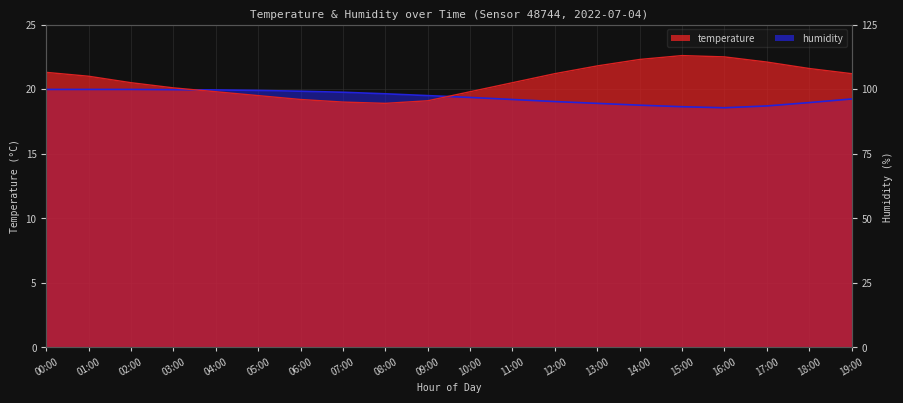

Reading left to right, extract all data points from this chart.

temperature: 21.3	21.0	20.5	20.1	19.8	19.5	19.2	19.0	18.9	19.1	19.8	20.5	21.2	21.8	22.3	22.6	22.5	22.1	21.6	21.2
humidity: 20.0	20.0	20.0	20.0	19.9	19.9	19.8	19.8	19.6	19.5	19.4	19.2	19.0	18.9	18.8	18.6	18.6	18.7	19.0	19.2